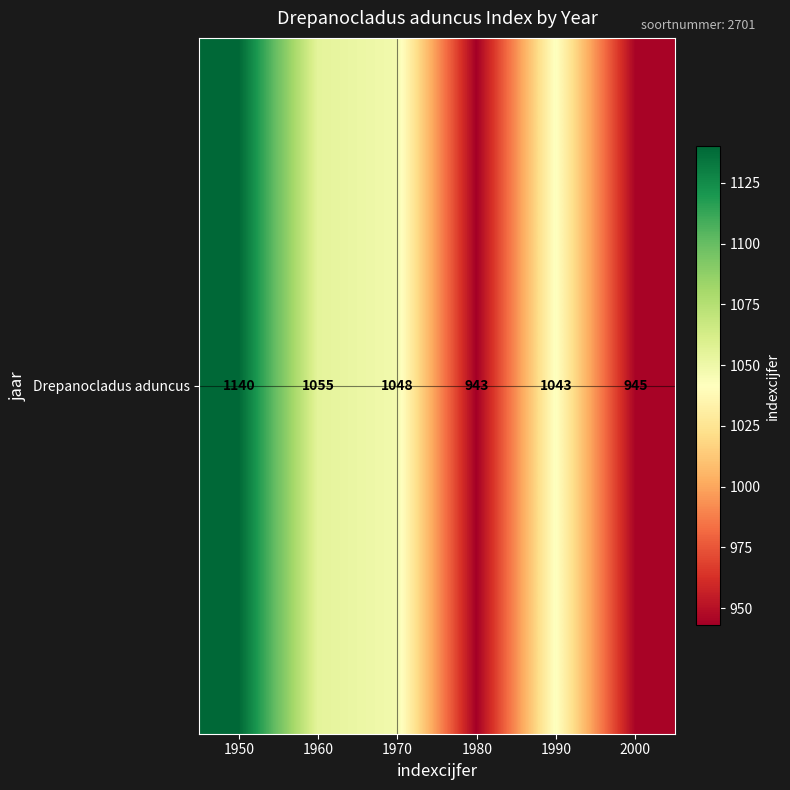

How many values are below 1048?

3